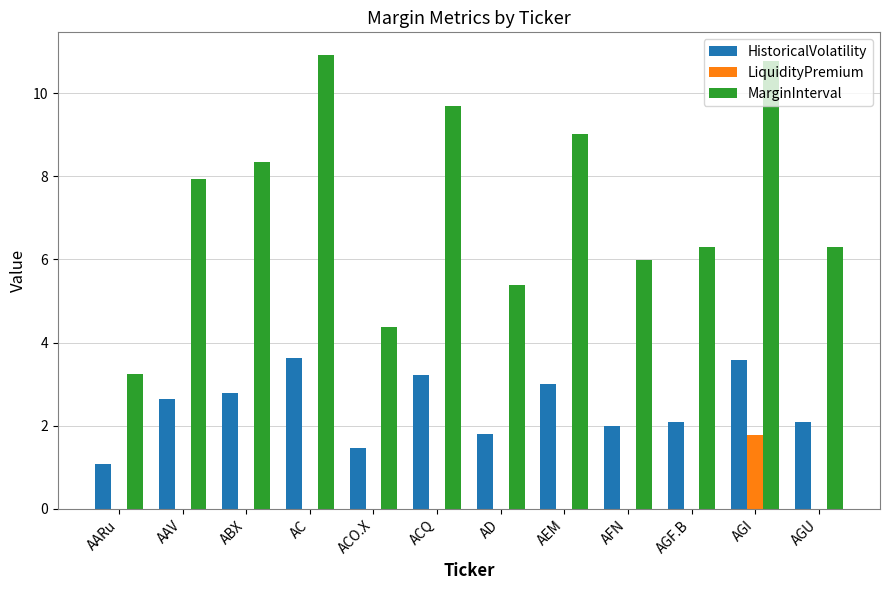

The value of HistoricalVolatility at AC is 1.5. True or false?

False